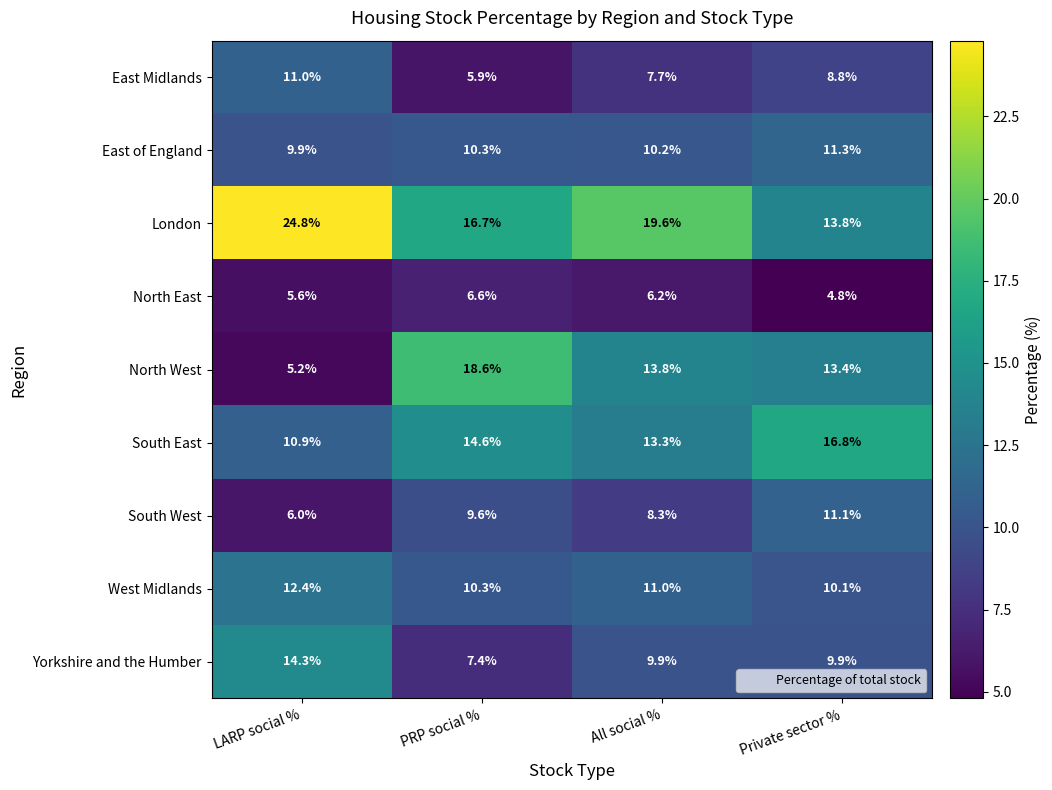

What is the approximate value of London at LARP social %?

24.8